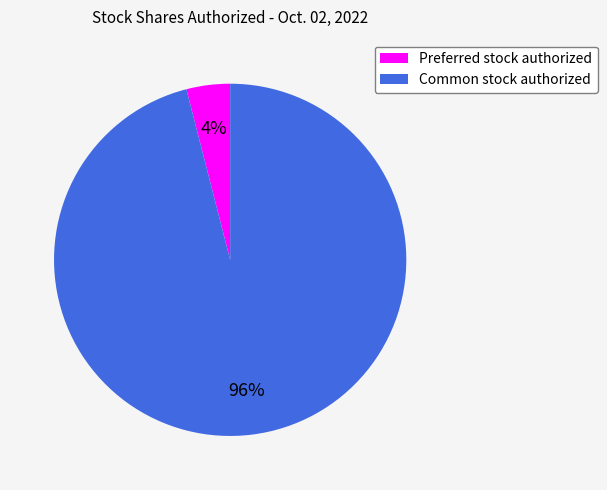

Do Preferred stock authorized and Common stock authorized together represent more than half of the pie?

Yes